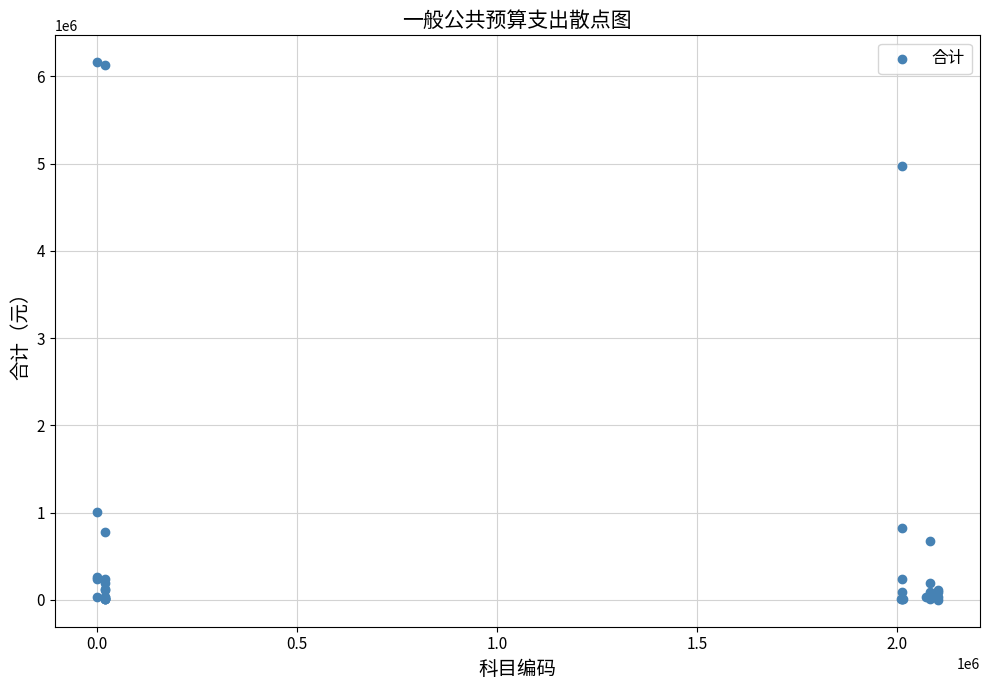

What Y value in the scatter plot is closest to 3082399?

4973541.0